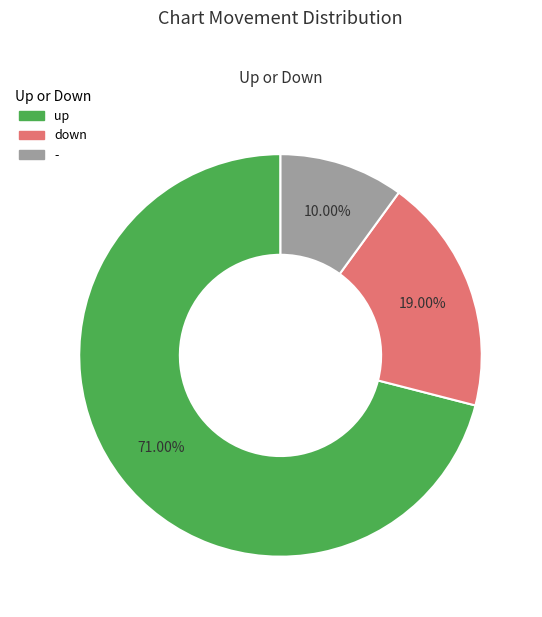

What is the smallest slice in the pie chart?

-